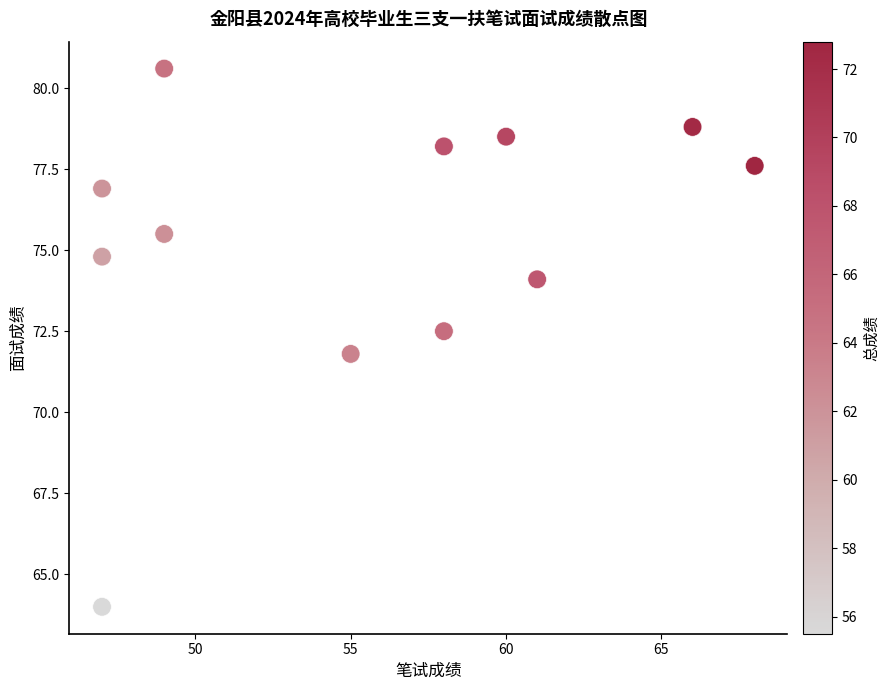

What Y value in the scatter plot is closest to 72?

71.8